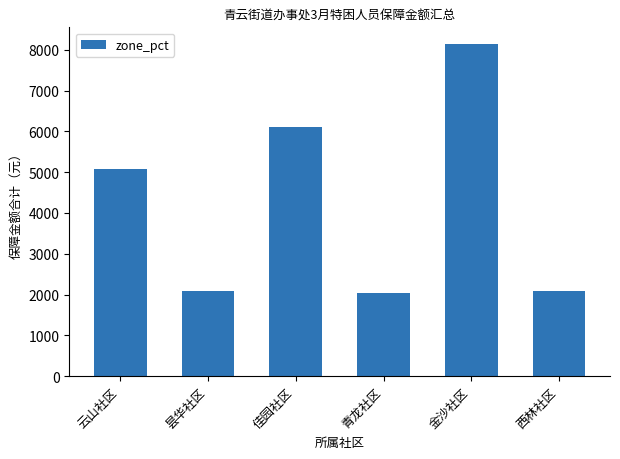

How many values are below 5080?

3